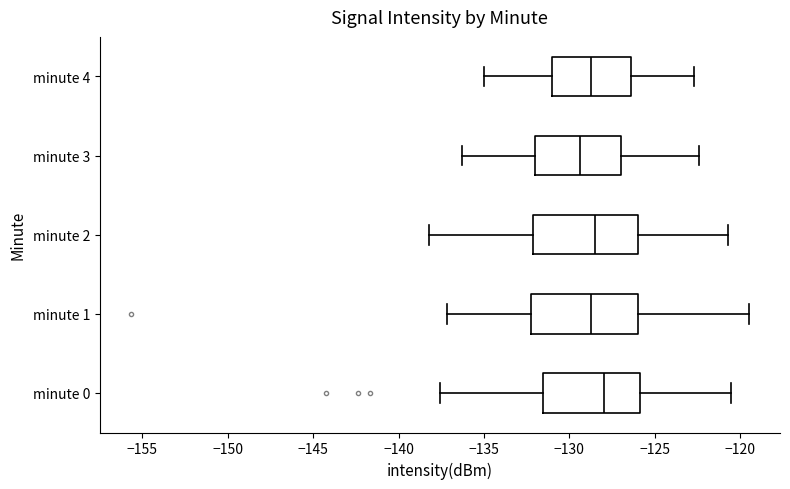

Reading bottom to top, transcribe this box plot: for each box, give where its median line is, the range the box spans, and where its two whiskers end, as read against the x-axis. The values are not printed on the chart, so give them approximately, as read against the axis.

minute 0: median -128.0, box -131.5 to -126.0, whiskers -137.5 to -120.5
minute 1: median -128.5, box -132.0 to -126.0, whiskers -137.0 to -119.5
minute 2: median -128.5, box -132.0 to -126.0, whiskers -138.0 to -120.5
minute 3: median -129.5, box -132.0 to -127.0, whiskers -136.5 to -122.5
minute 4: median -128.5, box -131.0 to -126.5, whiskers -135.0 to -122.5